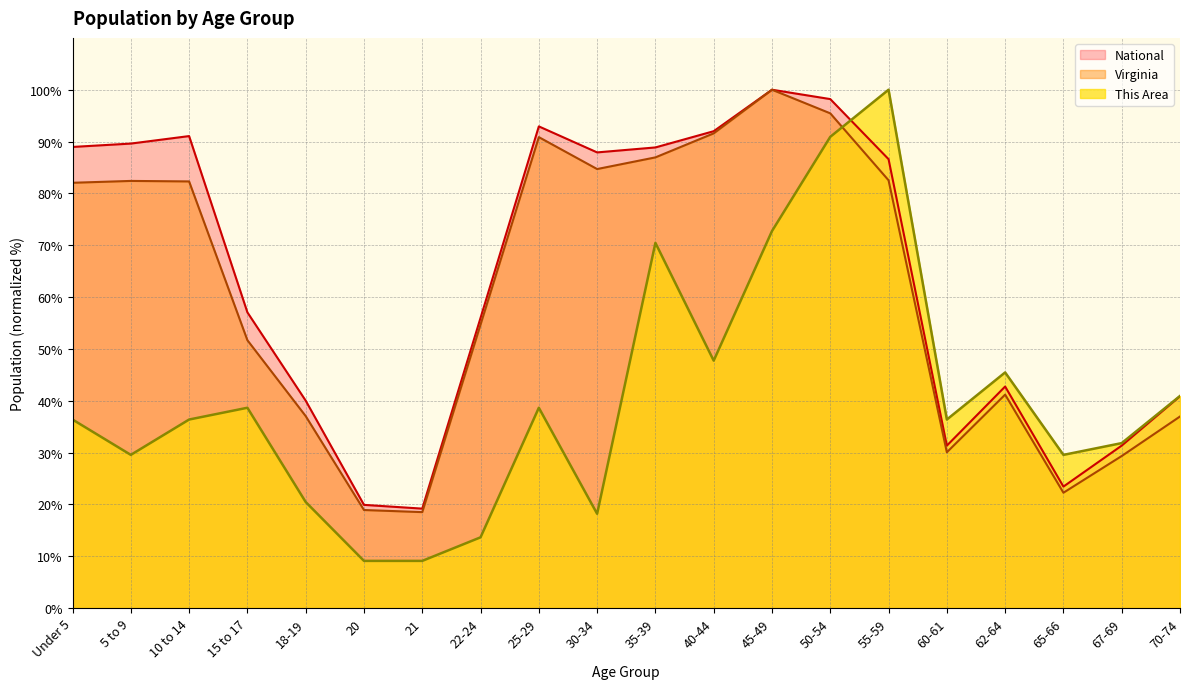

At which label does This Area reach its minimum?

20